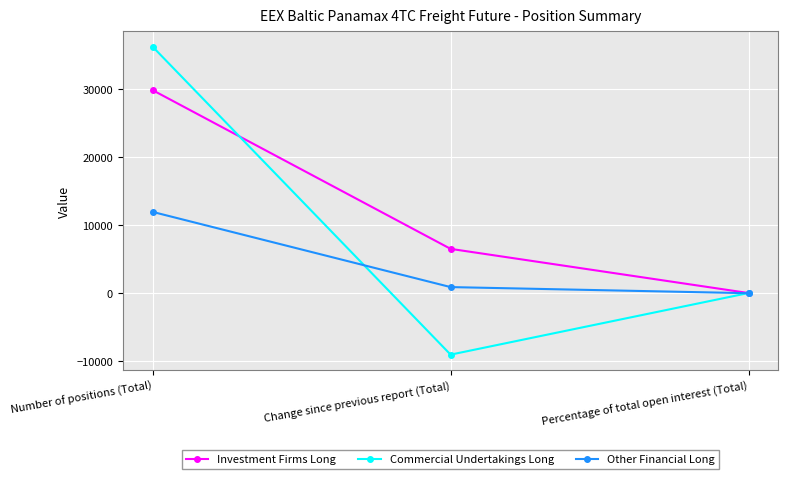

At Number of positions (Total), list the series in order from smallest to largest.

Other Financial Long, Investment Firms Long, Commercial Undertakings Long